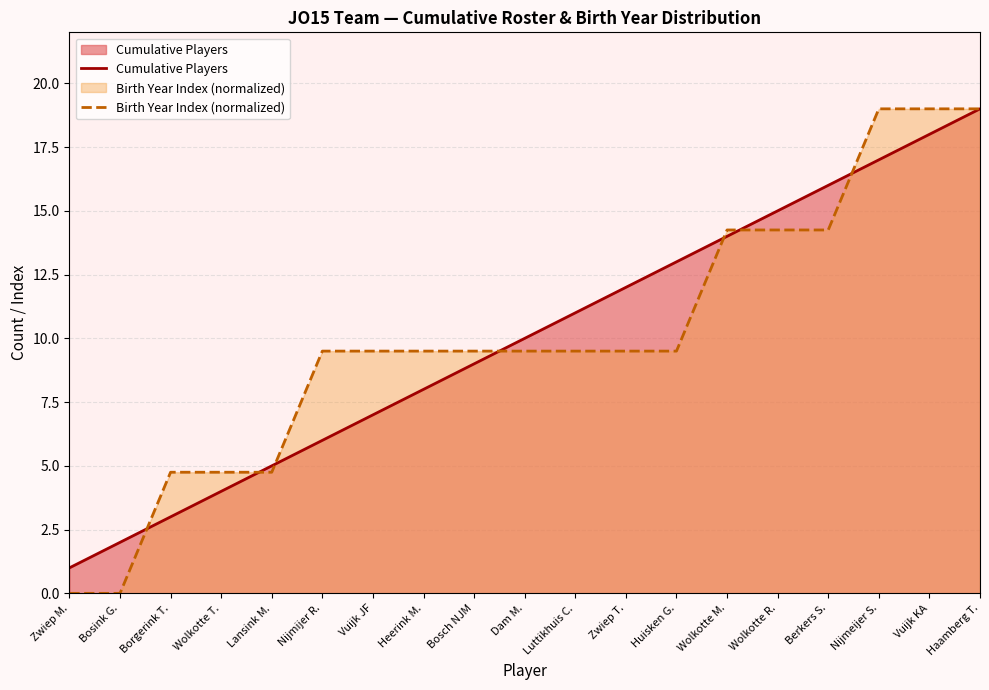

How many times do Birth Year Index (normalized) and Cumulative Players cross each other?

8